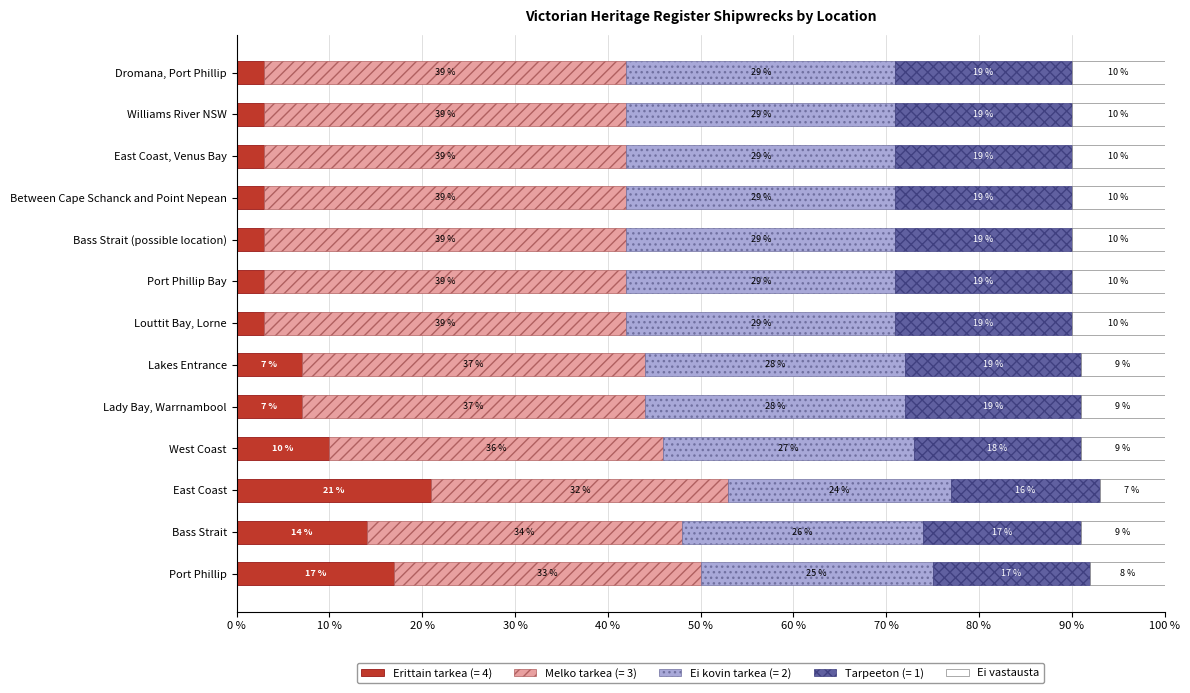

What is the average value of the Erittain tarkea (= 4) series?

7